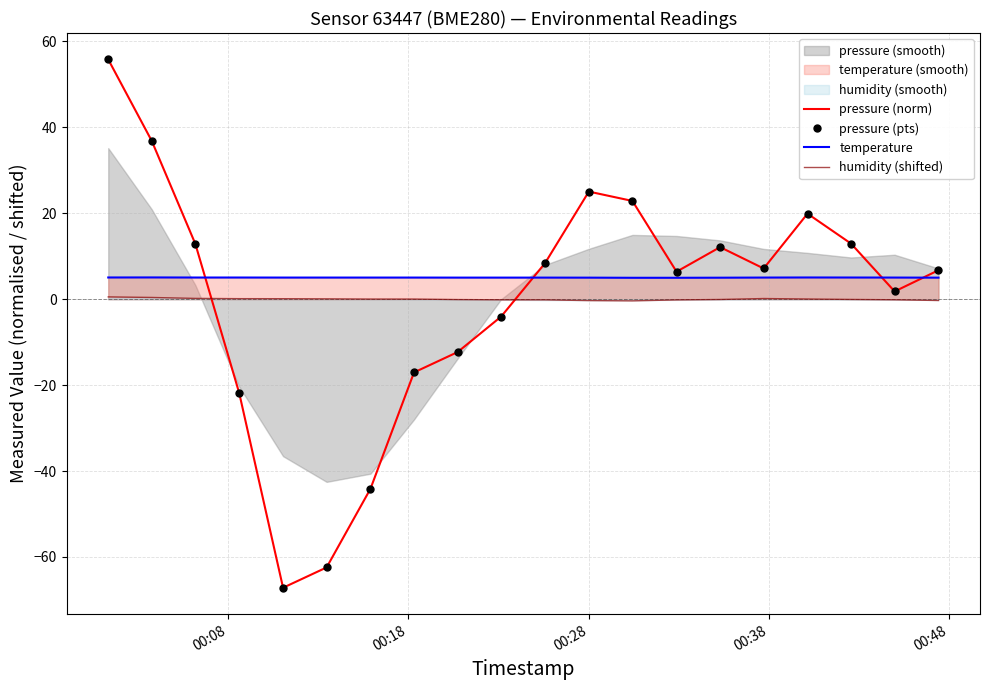

How many series are shown in this chart?

4